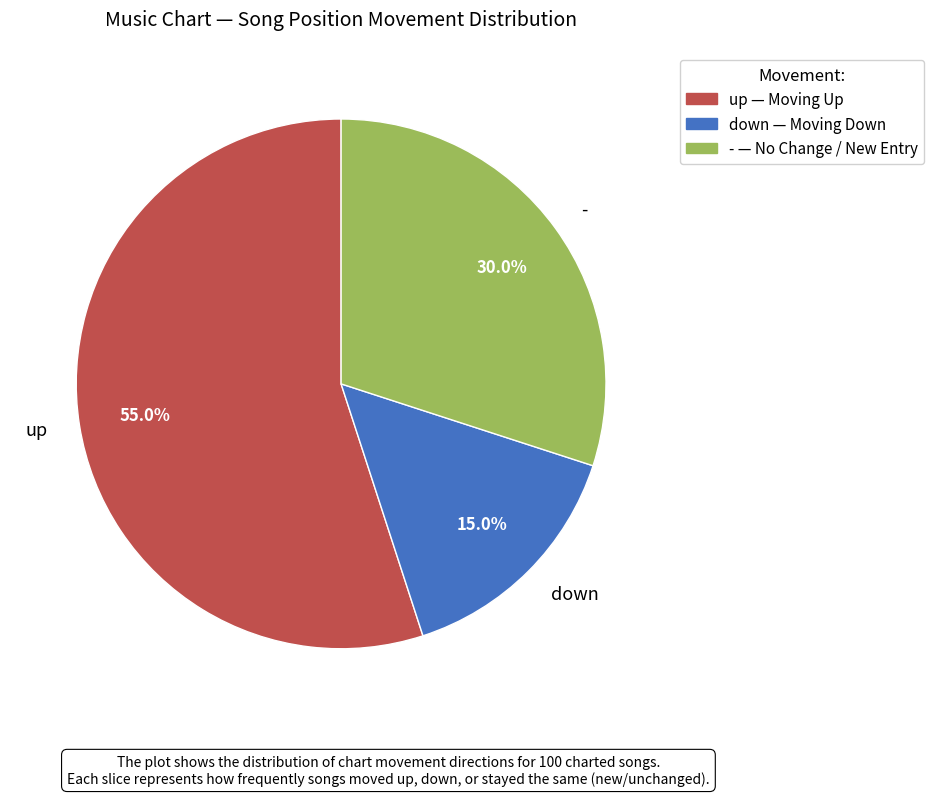

Between down and up, which is larger?

up